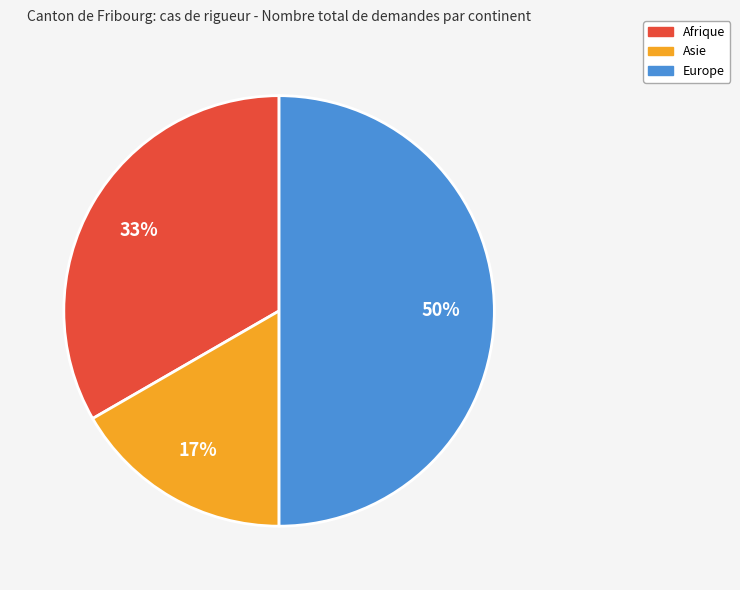

To the nearest percent, what portion does Afrique represent?

33%